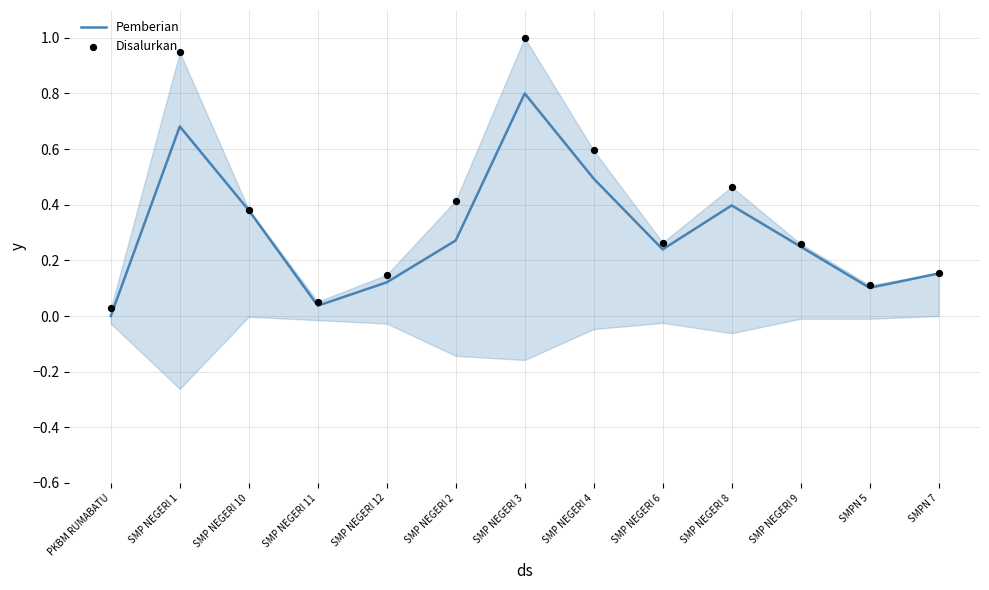

Which series reaches the minimum Y coordinate?

Pemberian